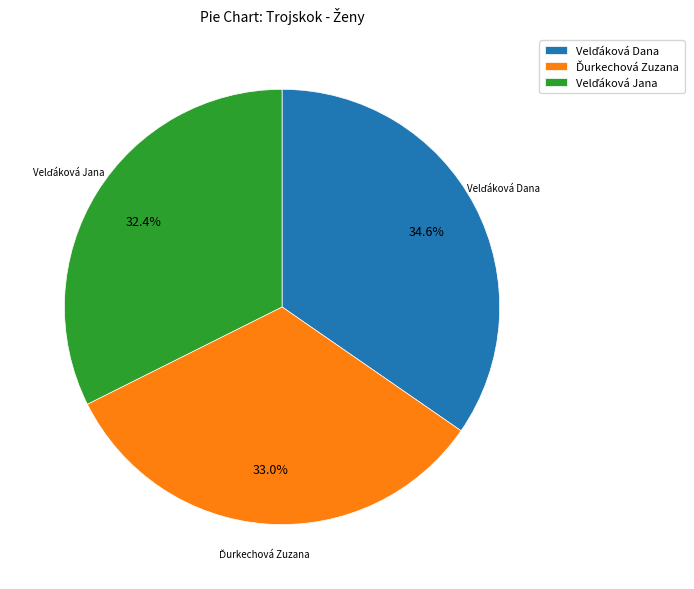

Does any single category account for the majority?

No